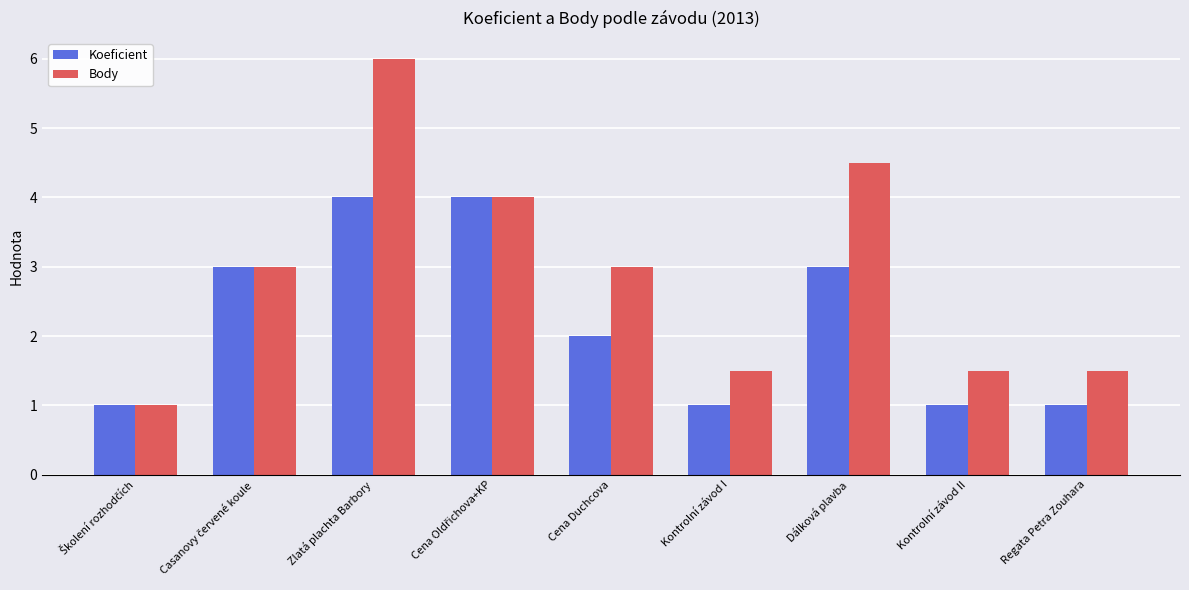

Which series has the widest spread of values?

Body